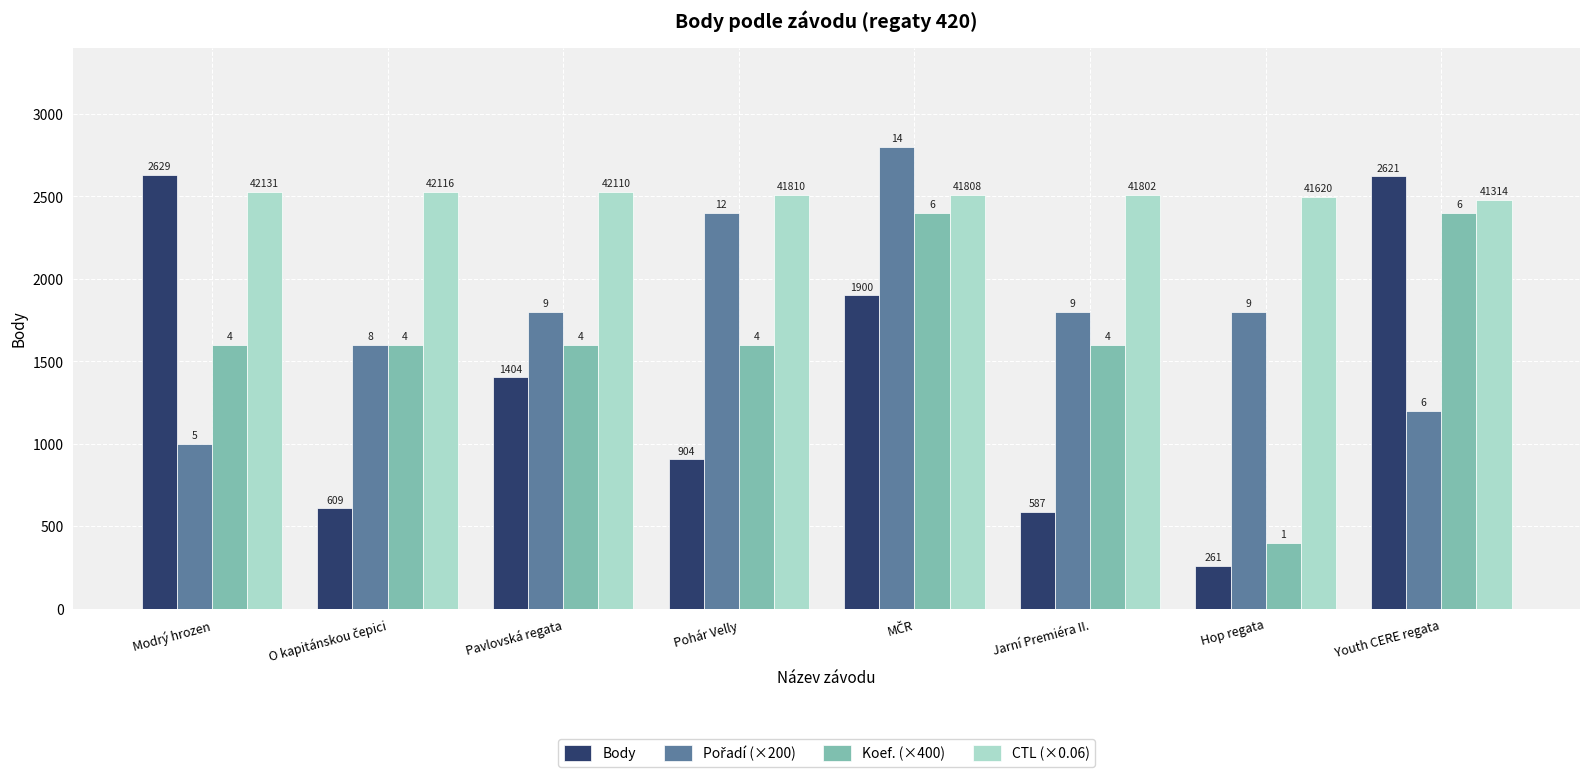

Does the chart contain any negative values?

No